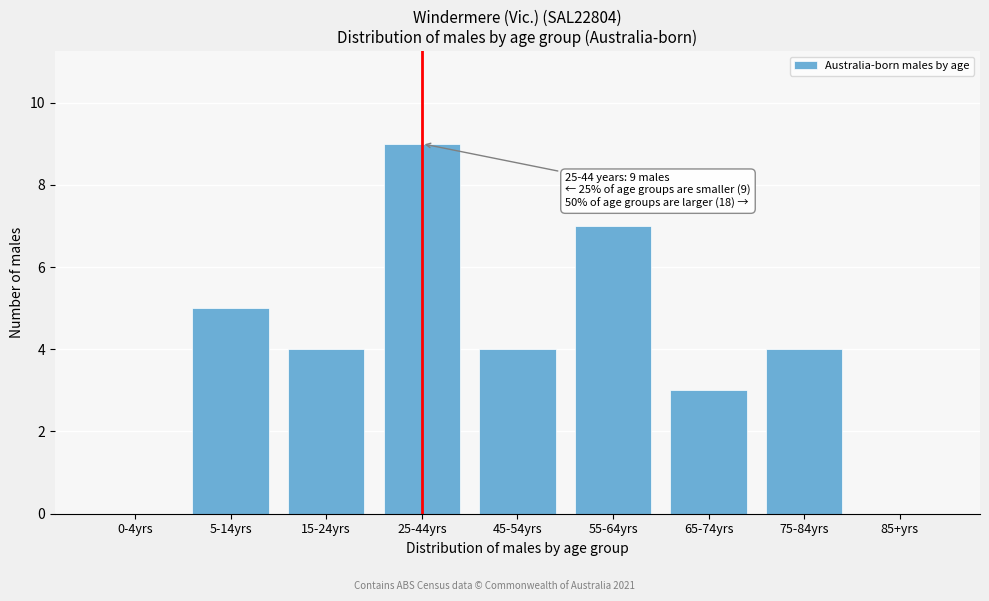

Reading left to right, extract all data points from this chart.

0-4yrs=0	5-14yrs=5	15-24yrs=4	25-44yrs=9	45-54yrs=4	55-64yrs=7	65-74yrs=3	75-84yrs=4	85+yrs=0